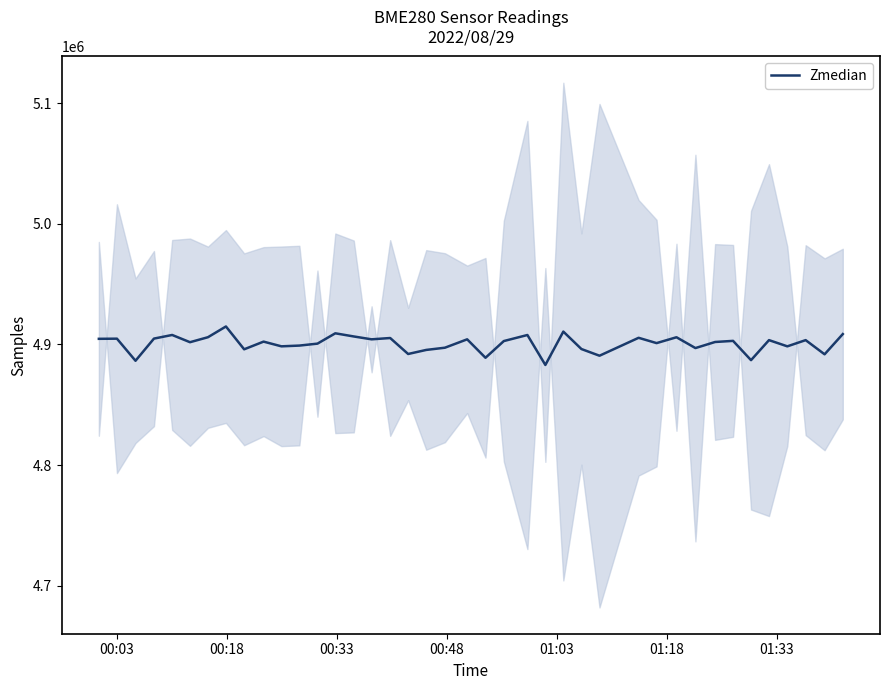

What is the minimum value for Zmedian?

4883018